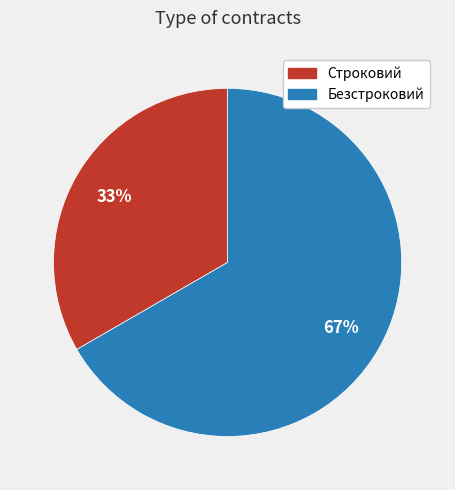

Do Безстроковий and Строковий together represent more than half of the pie?

Yes